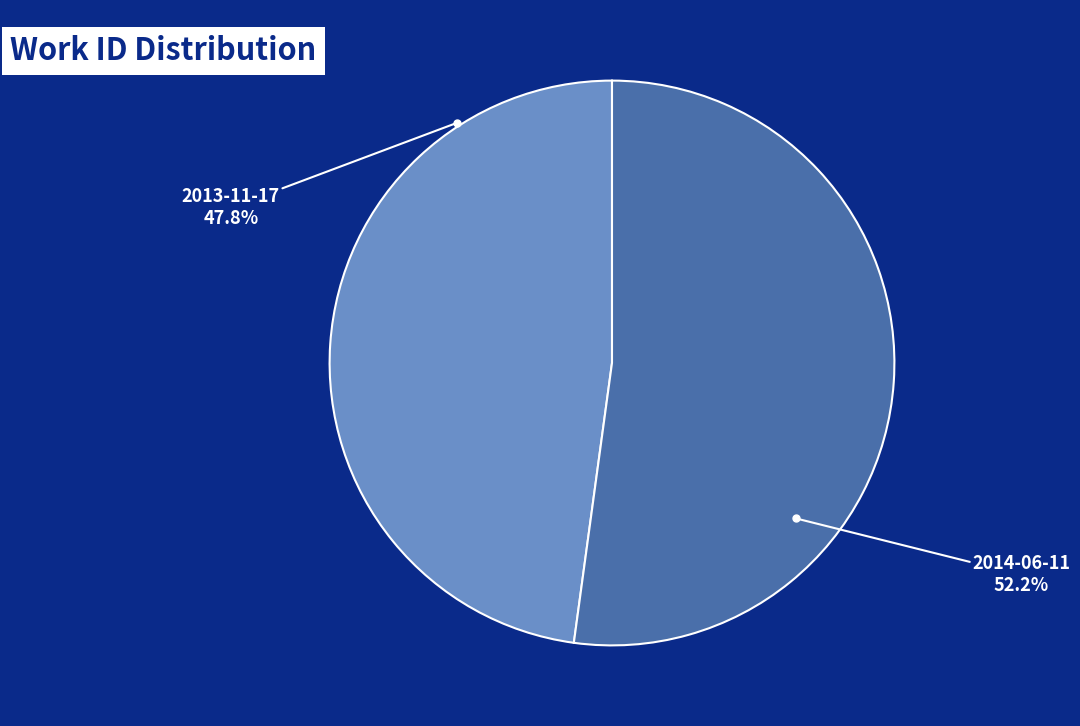

How many slices are in this pie chart?

2